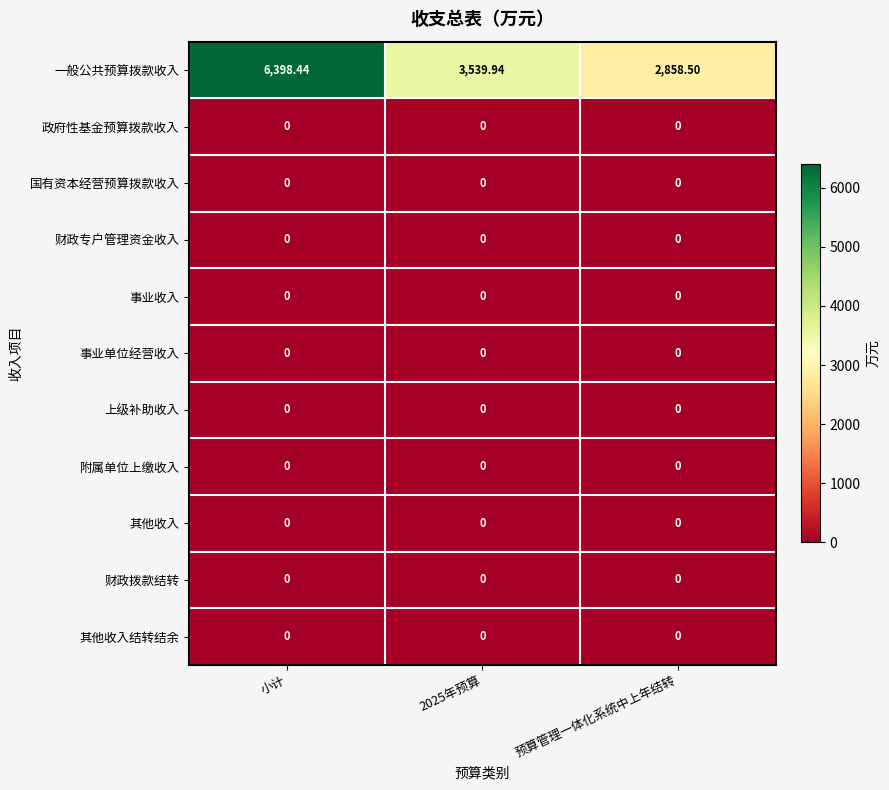

Which series changed the most between 小计 and 2025年预算?

一般公共预算拨款收入